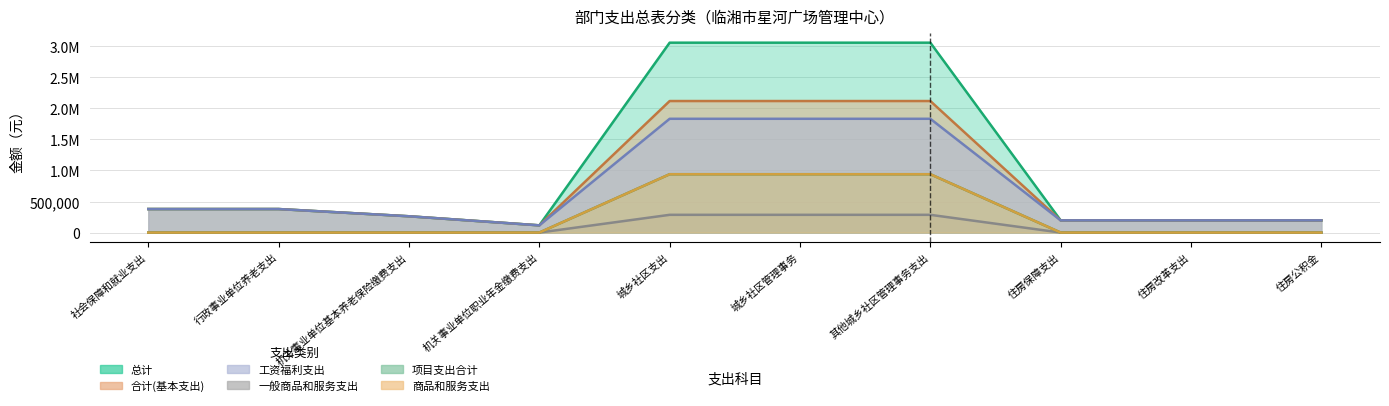

List the labels in order of 合计(基本支出) value, largest first.

城乡社区支出, 城乡社区管理事务, 其他城乡社区管理事务支出, 社会保障和就业支出, 行政事业单位养老支出, 机关事业单位基本养老保险缴费支出, 住房保障支出, 住房改革支出, 住房公积金, 机关事业单位职业年金缴费支出